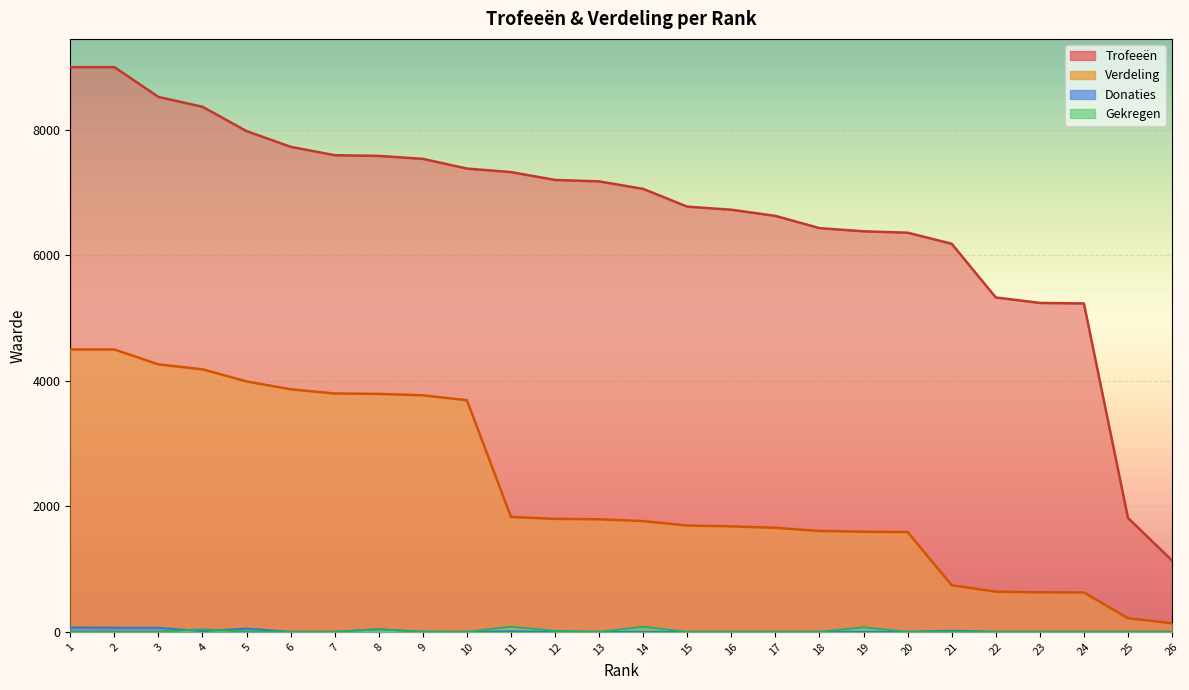

At which label does Verdeling first exceed 1794?

1